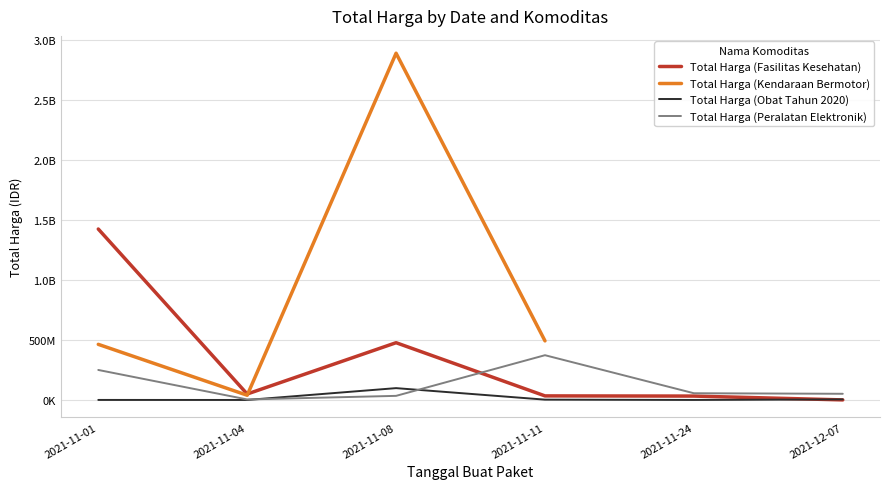

True or false: Total Harga (Obat Tahun 2020) and Total Harga (Kendaraan Bermotor) cross at least once.

False